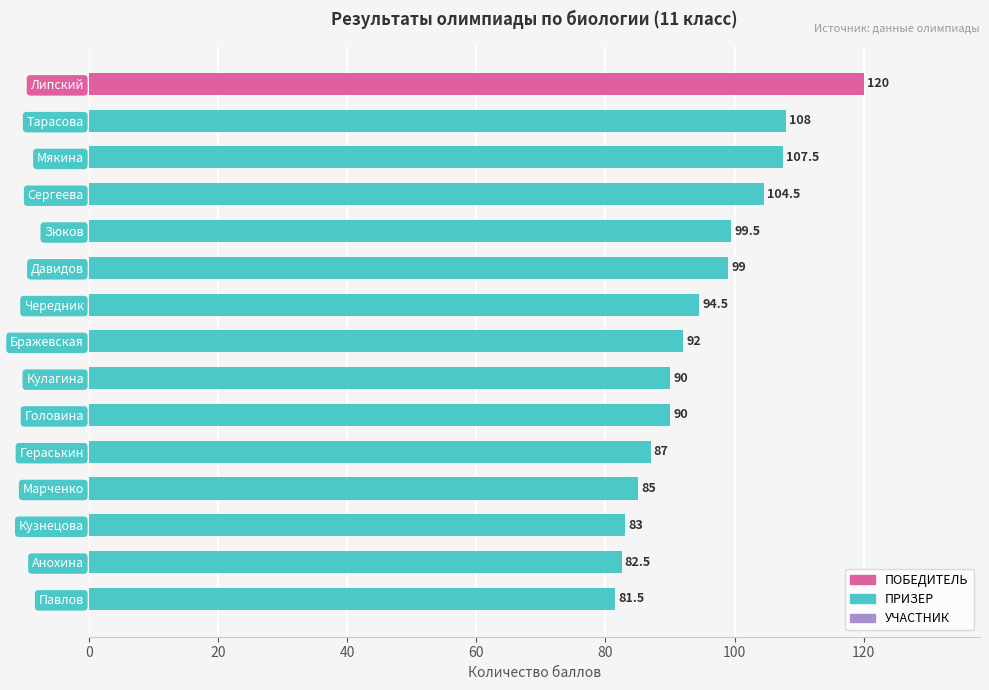

What is the change in value from Тарасова to Гераськин?

-21.0